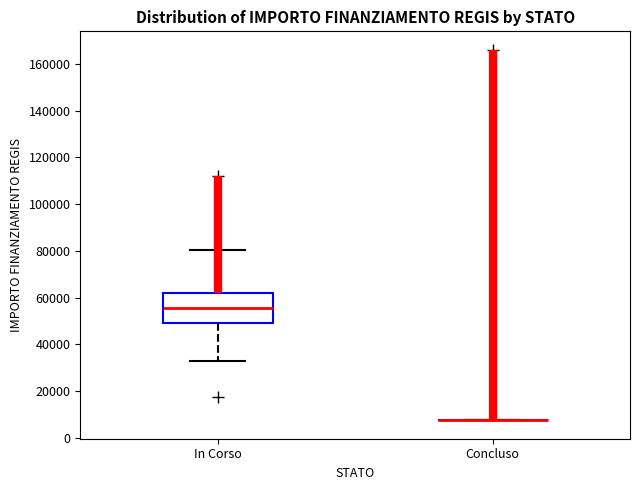

Where is the upper edge of the box for In Corso on the y-axis? The values are not printed on the chart, so give them approximately, as read against the axis.

62000